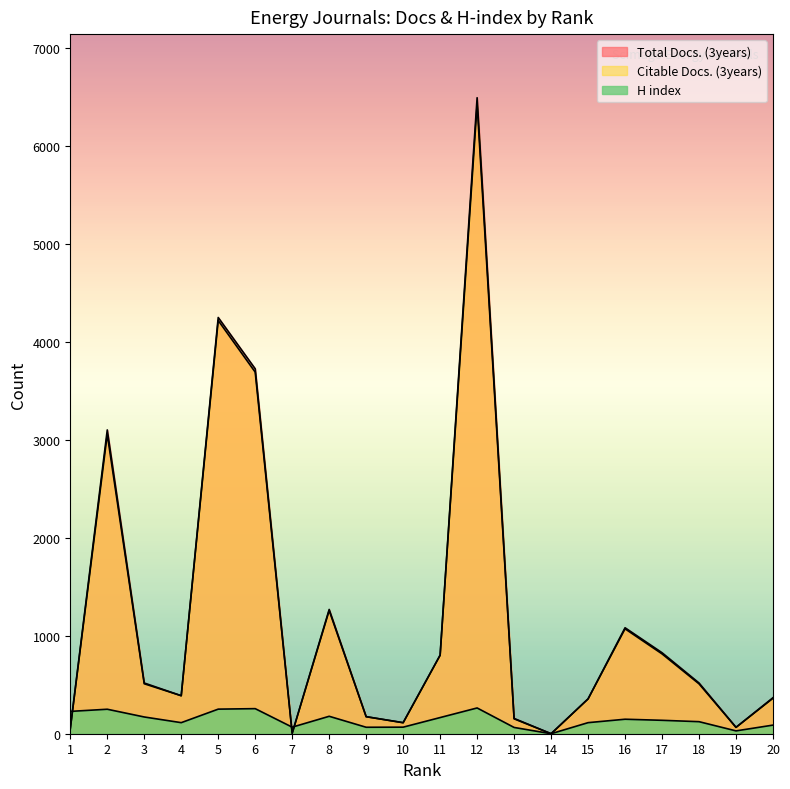

The value of H index at 16 is 237. True or false?

False